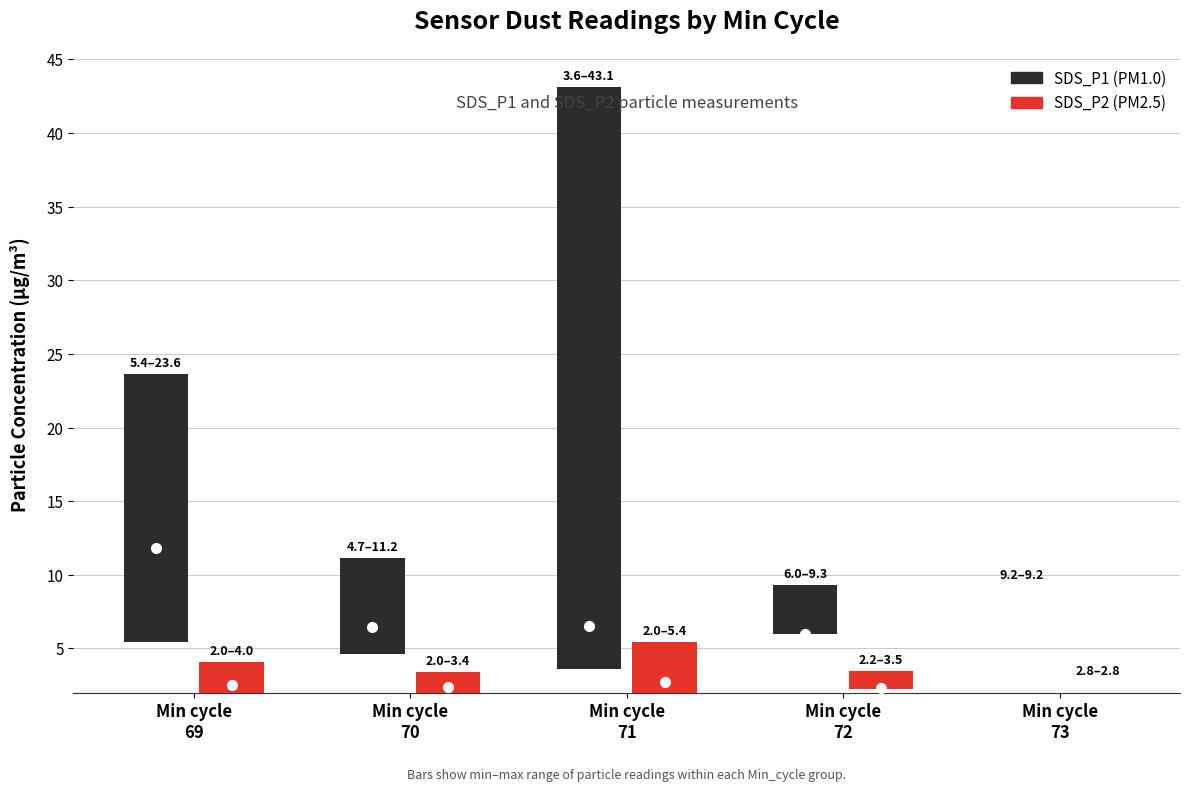

Where is SDS_P1 nearest to the value 19?

Min cycle
69